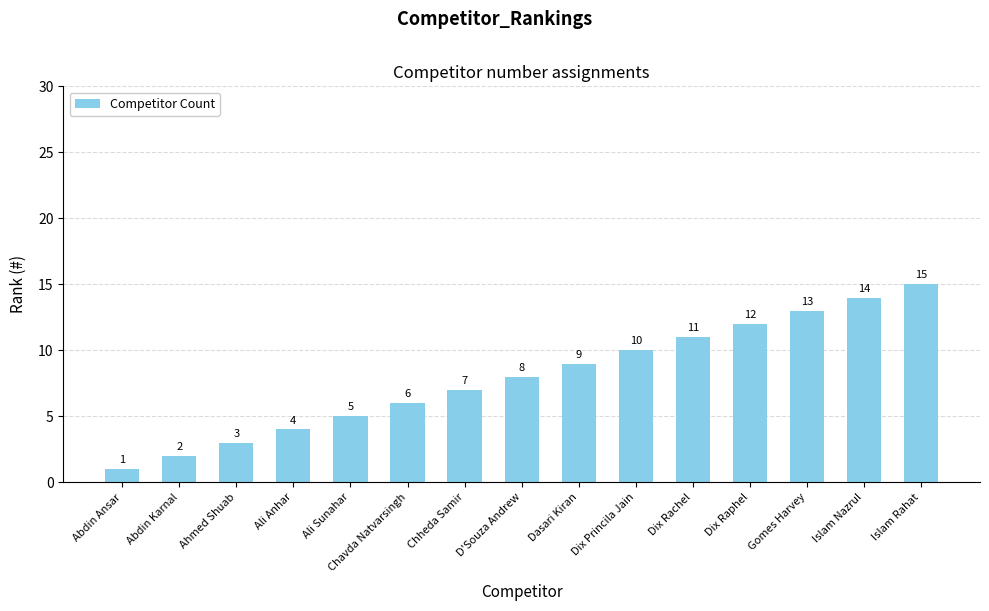

List the labels in order of value, smallest first.

Abdin Ansar, Abdin Karnal, Ahmed Shuab, Ali Anhar, Ali Sunahar, Chavda Natvarsingh, Chheda Samir, D'Souza Andrew, Dasari Kiran, Dix Princila Jain, Dix Rachel, Dix Raphel, Gomes Harvey, Islam Nazrul, Islam Rahat